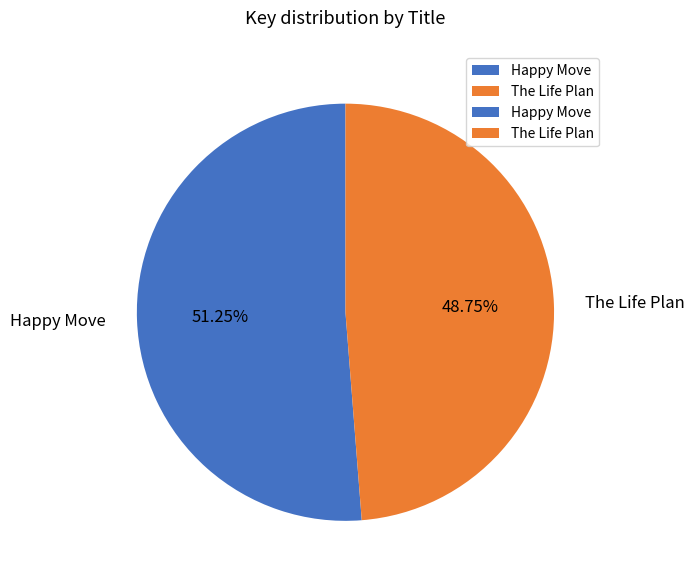

What percentage do The Life Plan and Happy Move together represent?

100.0%